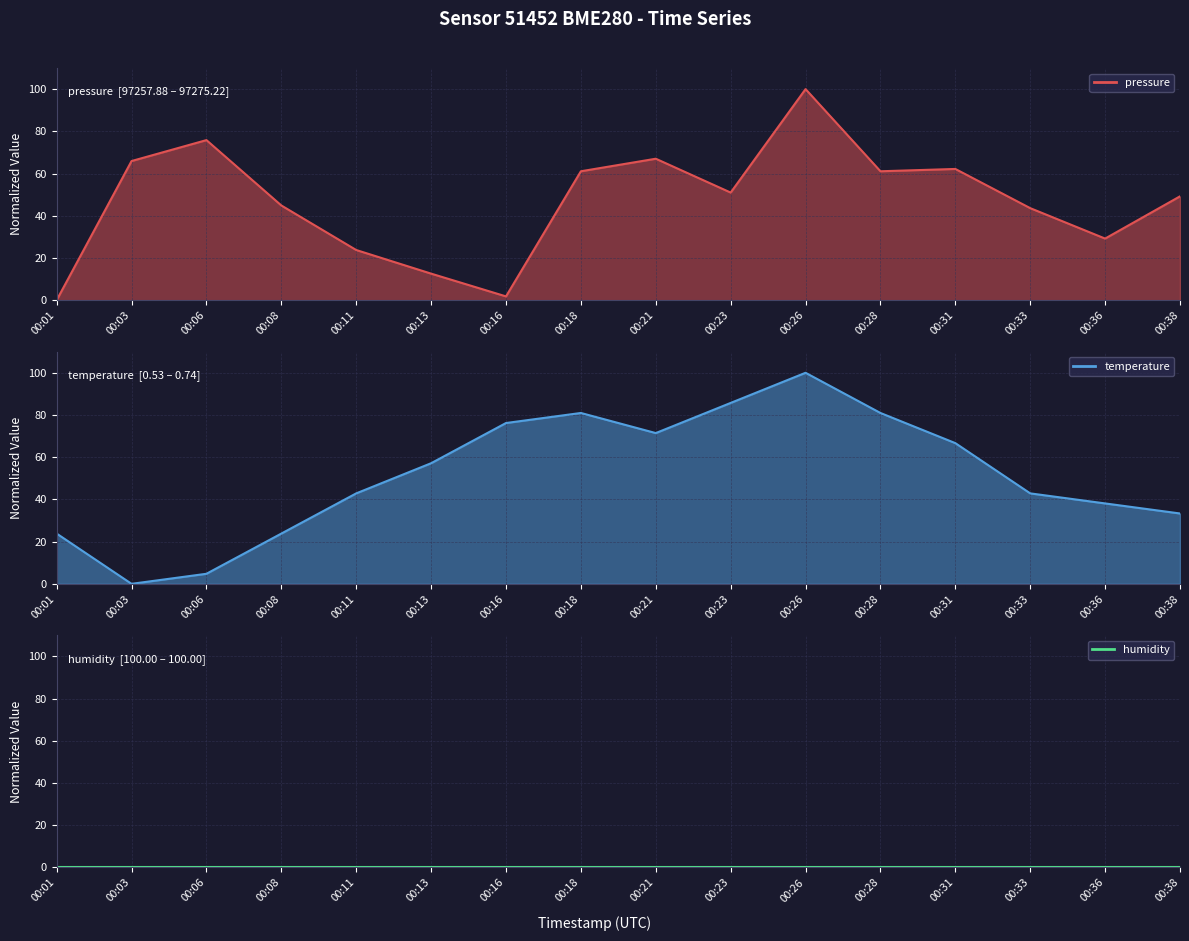

Rank the categories by temperature value from lowest to highest.

00:03, 00:06, 00:01, 00:08, 00:38, 00:36, 00:11, 00:33, 00:13, 00:31, 00:21, 00:16, 00:18, 00:28, 00:23, 00:26